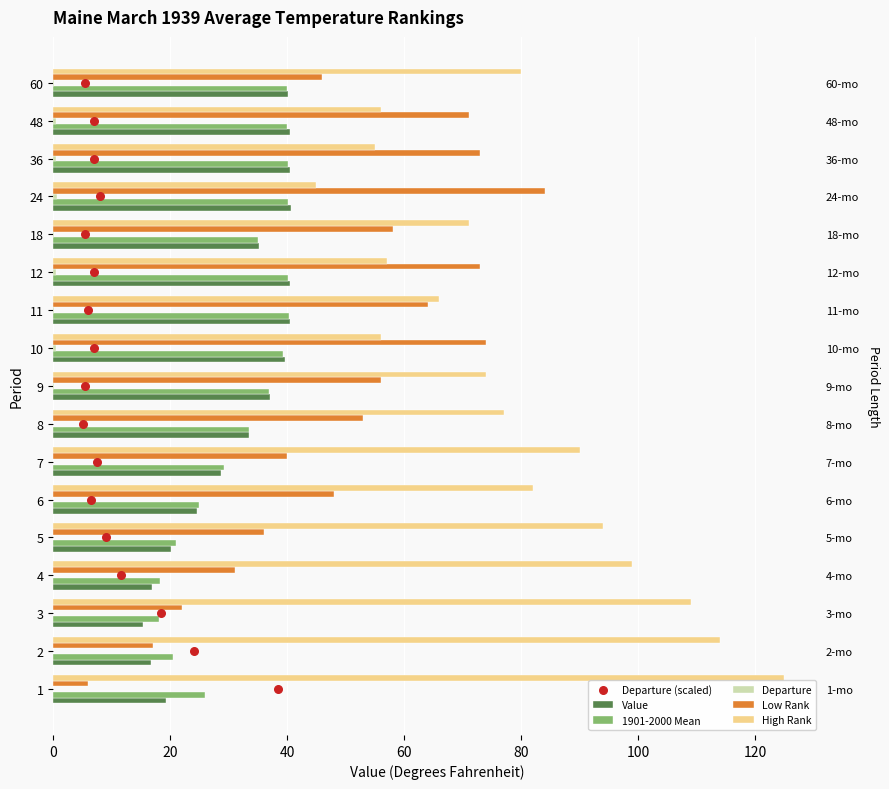

At how many categories does at least one series exceed 37?

17